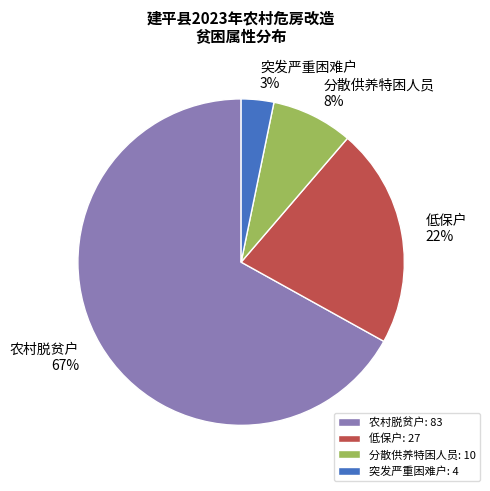

Which category has the biggest portion of the pie?

农村脱贫户